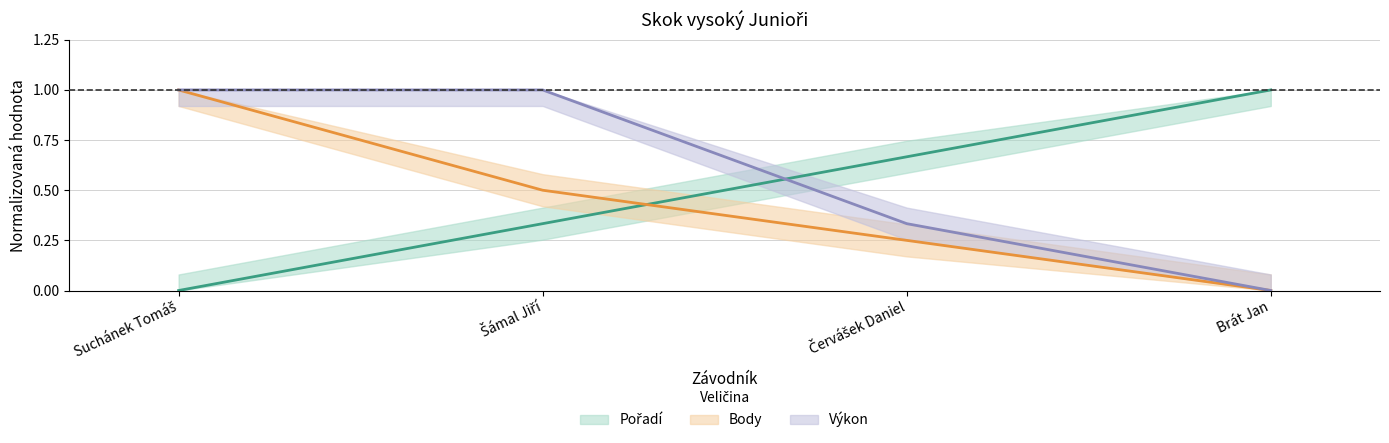

What are all the series names shown in the legend?

Pořadí, Body, Výkon